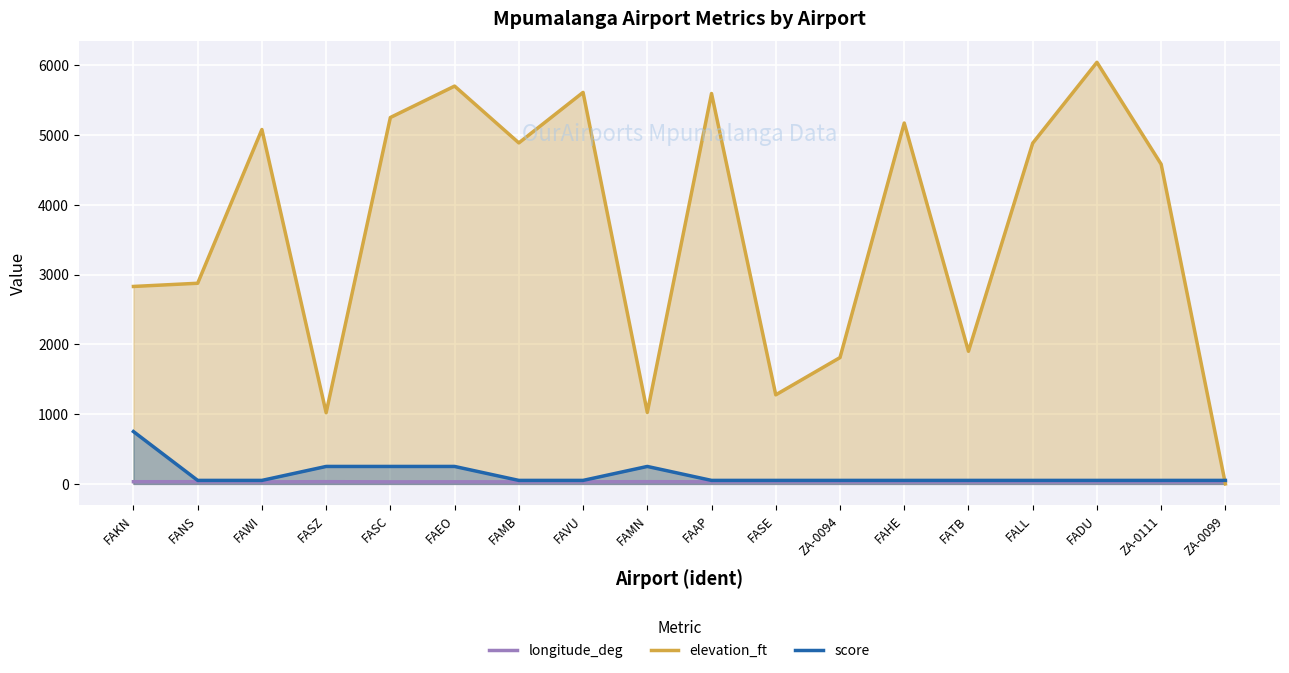

Between FAKN and ZA-0111, which is larger?

FAKN